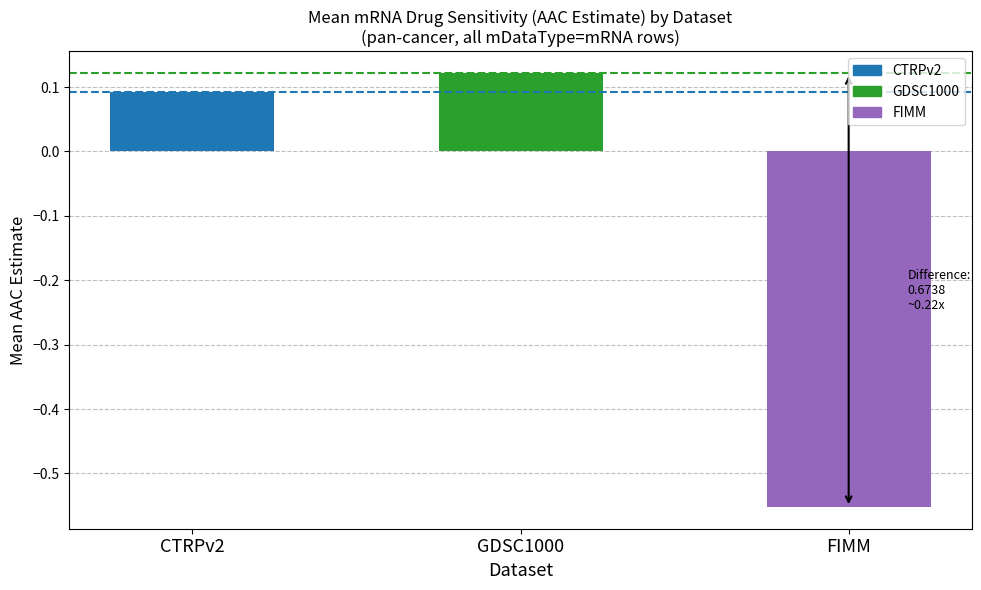

What is the maximum value for CTRPv2 mean?

0.1